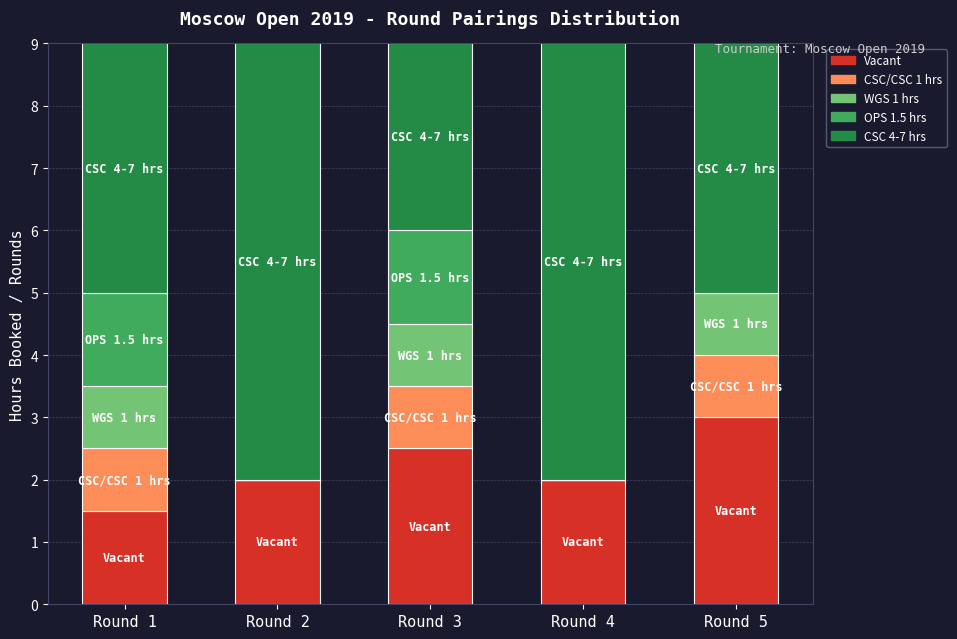

How many data points does each series have?

5